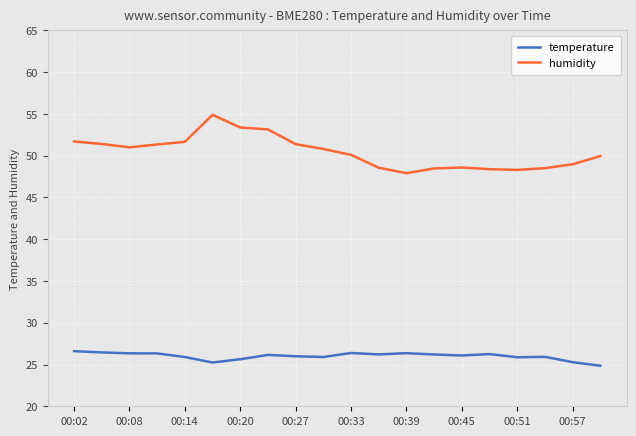

True or false: humidity and temperature intersect in this chart.

False